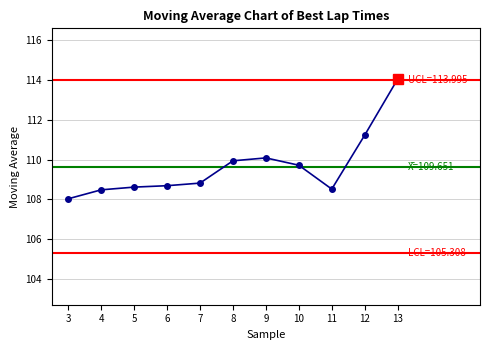

What is the change in value from 4 to 5?

+0.1